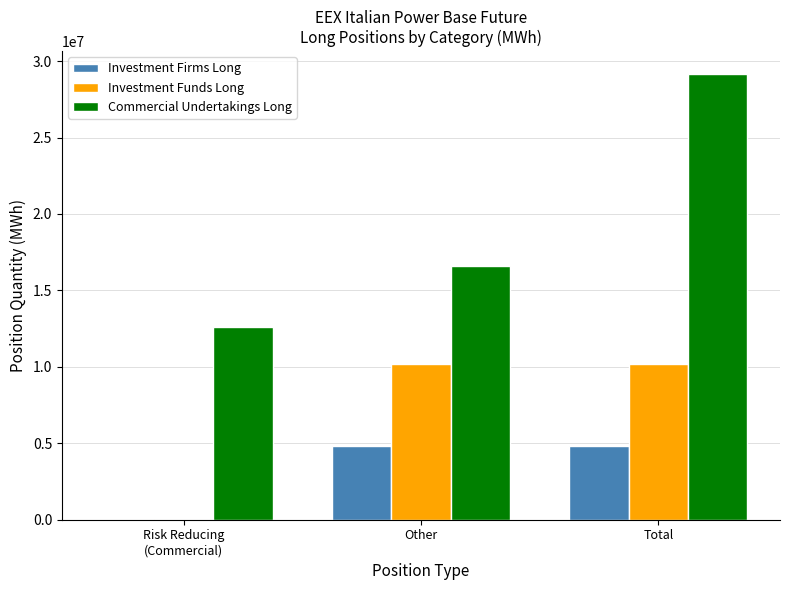

How many data points does each series have?

3